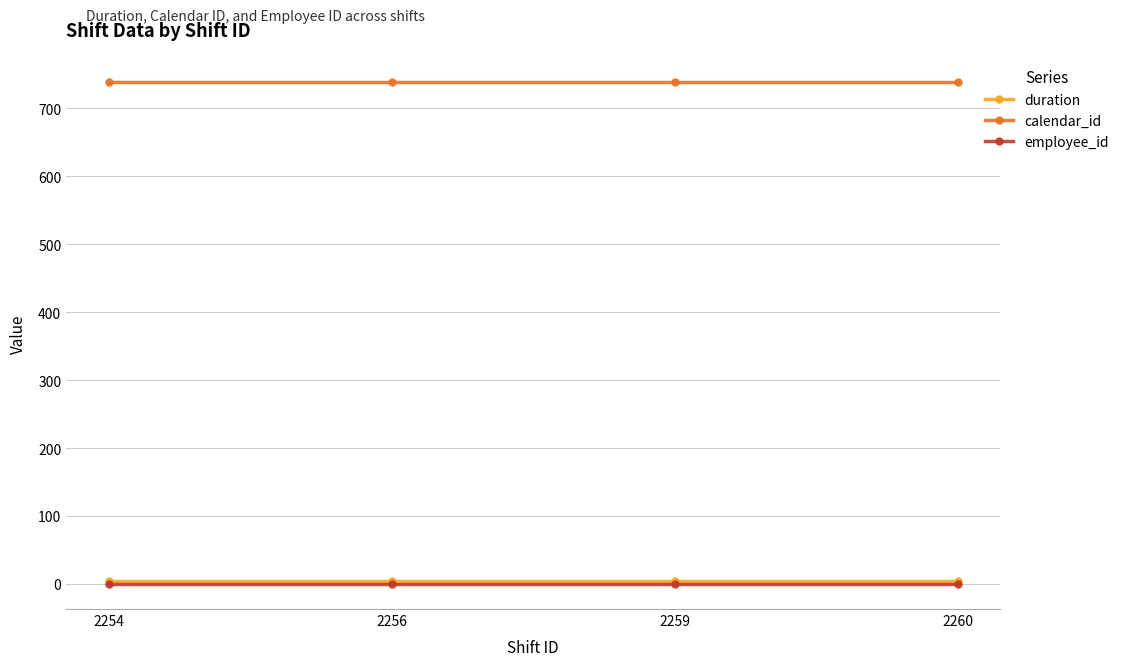

Reading right to left, extract all data points from this chart.

duration: 2260=4	2259=4	2256=4	2254=4
calendar_id: 2260=739	2259=739	2256=739	2254=739
employee_id: 2260=0	2259=0	2256=0	2254=0